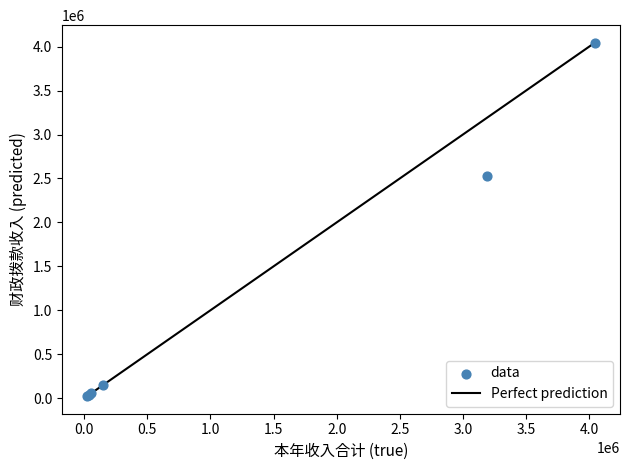

What Y value in the scatter plot is closest to 2033924?

2528683.4